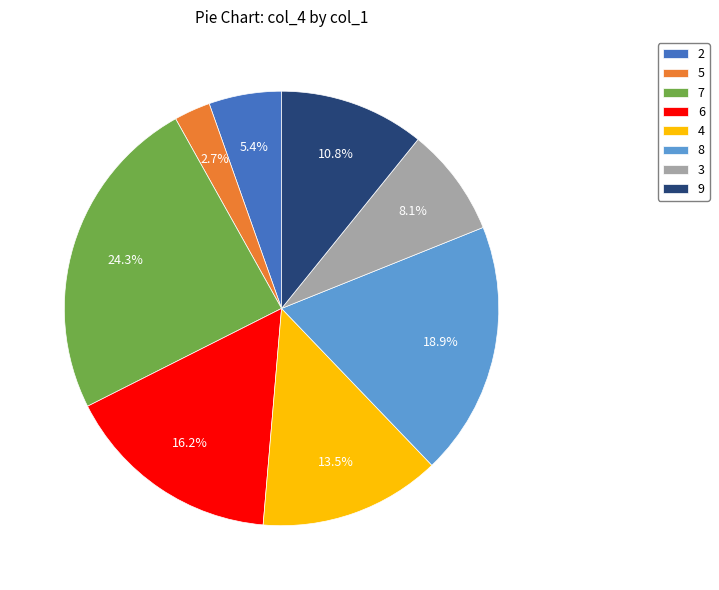

Which category has the biggest portion of the pie?

7